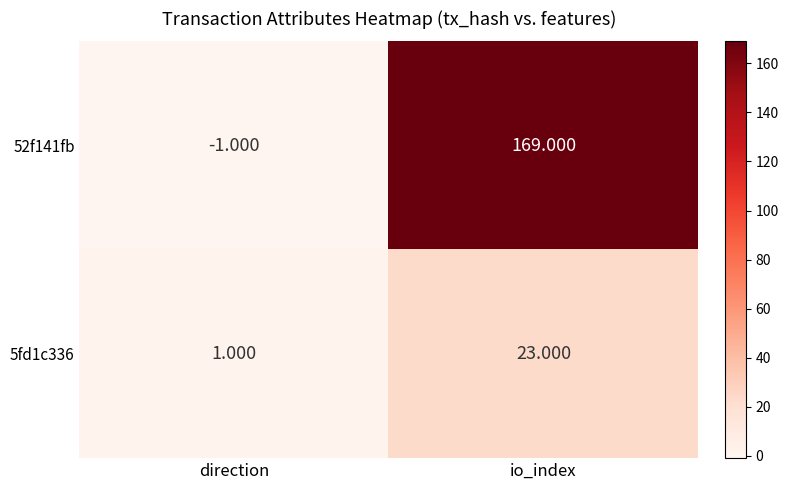

Where is 5fd1c336 nearest to the value 12?

direction